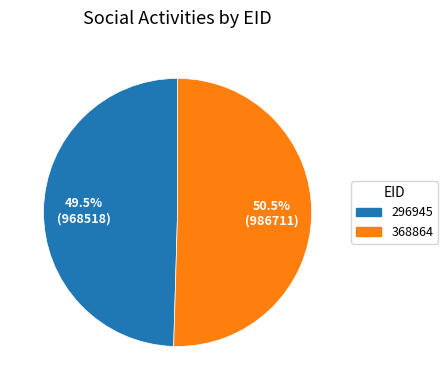

What is the smallest slice in the pie chart?

296945